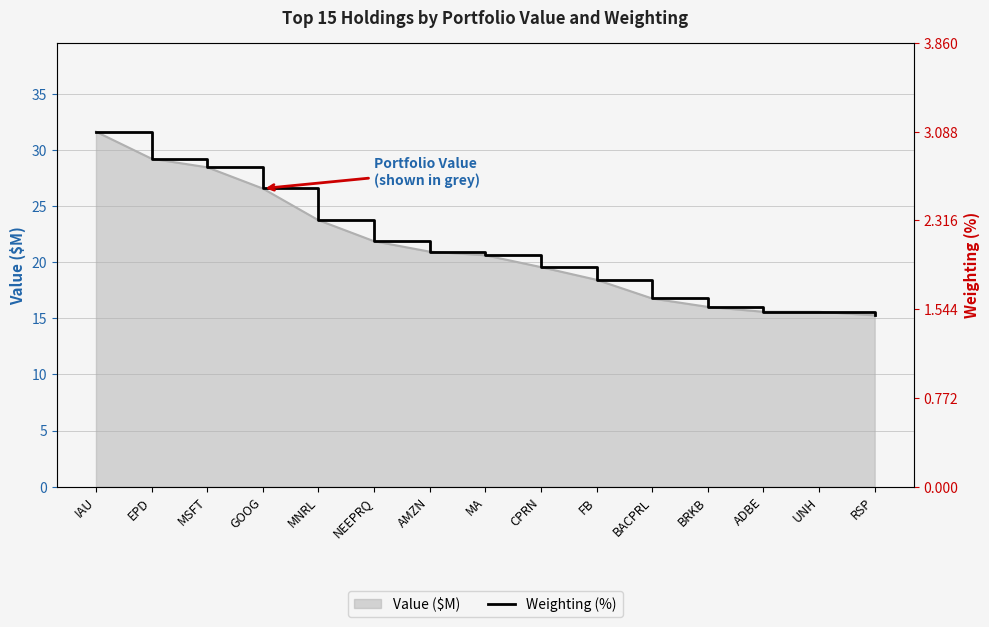

What is the value of the 14th point from the left?

15.6